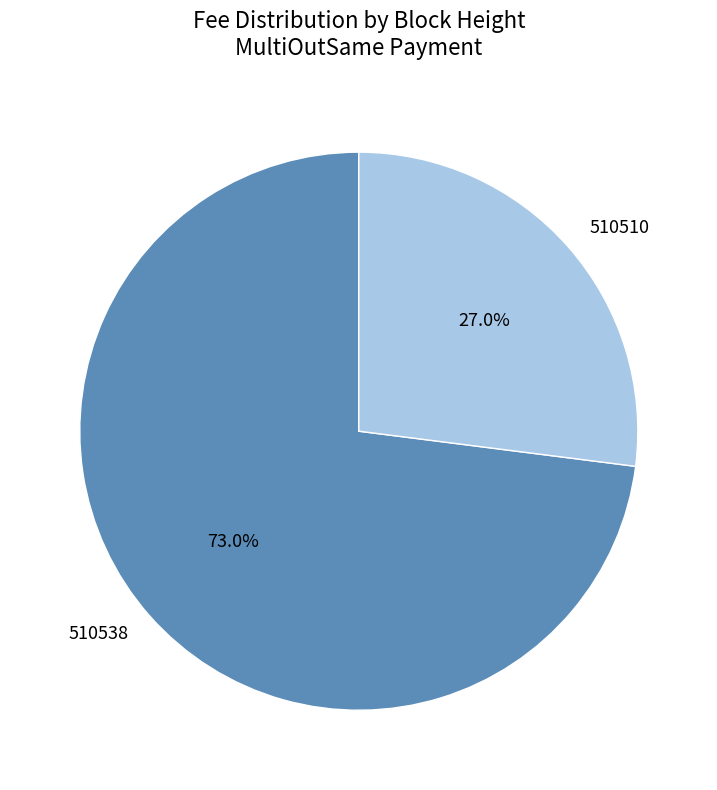

True or false: 510538 accounts for 73% of the total.

True